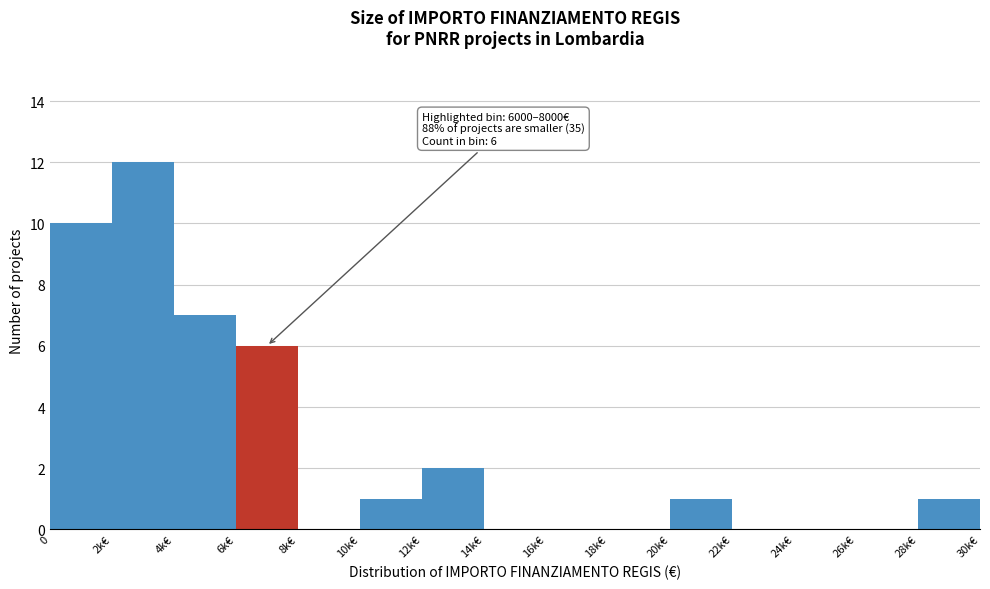

Reading left to right, extract all data points from this chart.

0=10	2k€=12	4k€=7	6k€=6	8k€=0	10k€=1	12k€=2	14k€=0	16k€=0	18k€=0	20k€=1	22k€=0	24k€=0	26k€=0	28k€=1